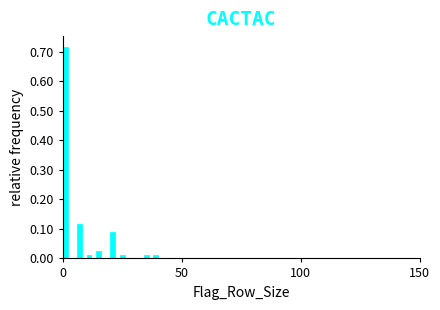

Around what value on the x-axis is the tallest bar? Give the approximate position of its centre, as read against the axis.

0